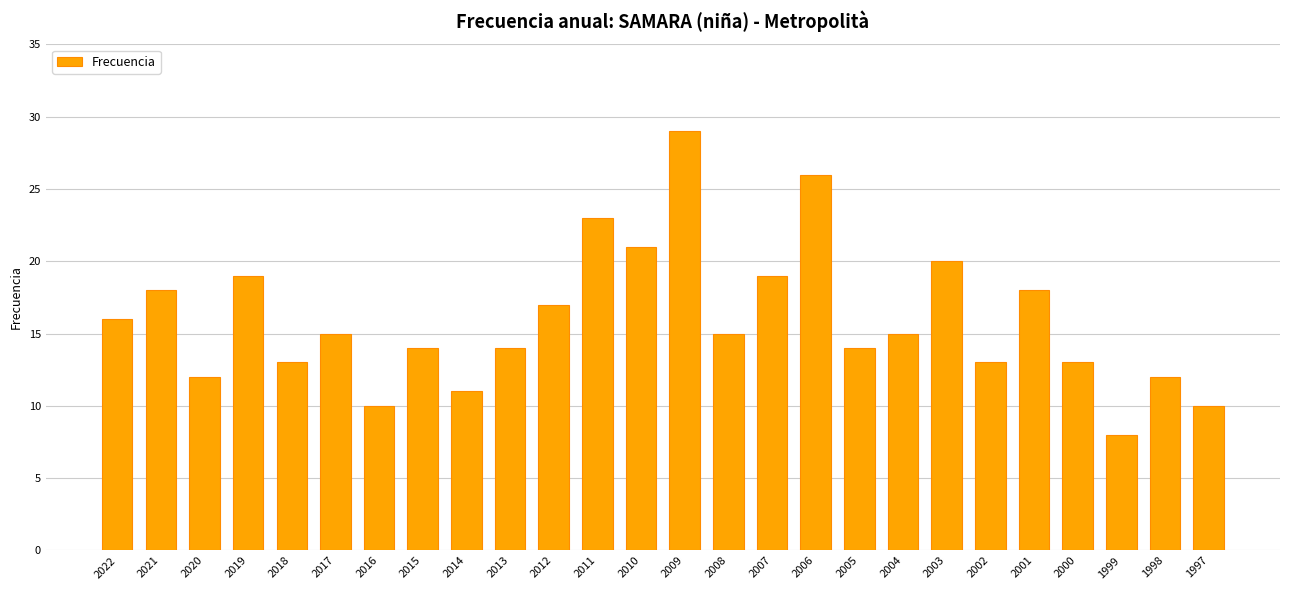

Count the number of categories in the chart.

26